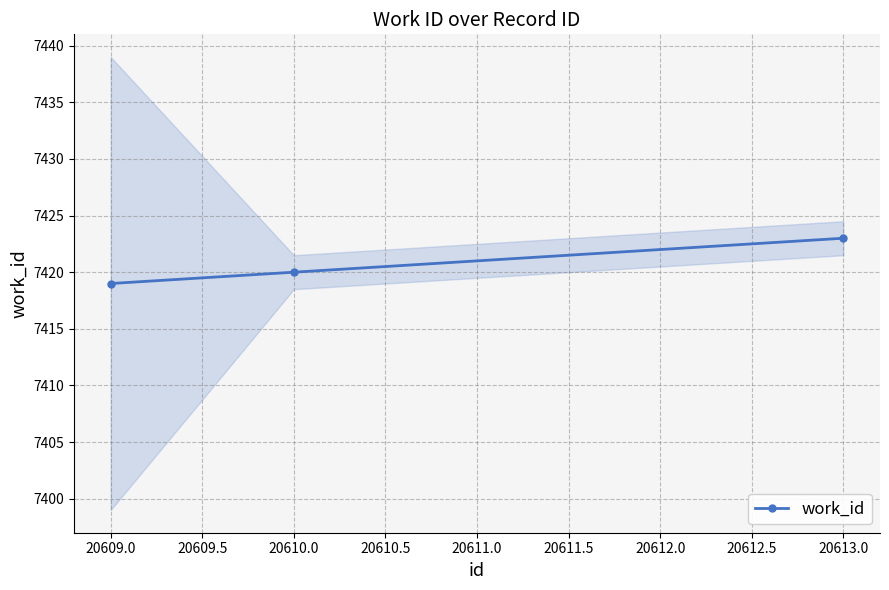

The work_id series shows 7420 at 20610.0. True or false?

True